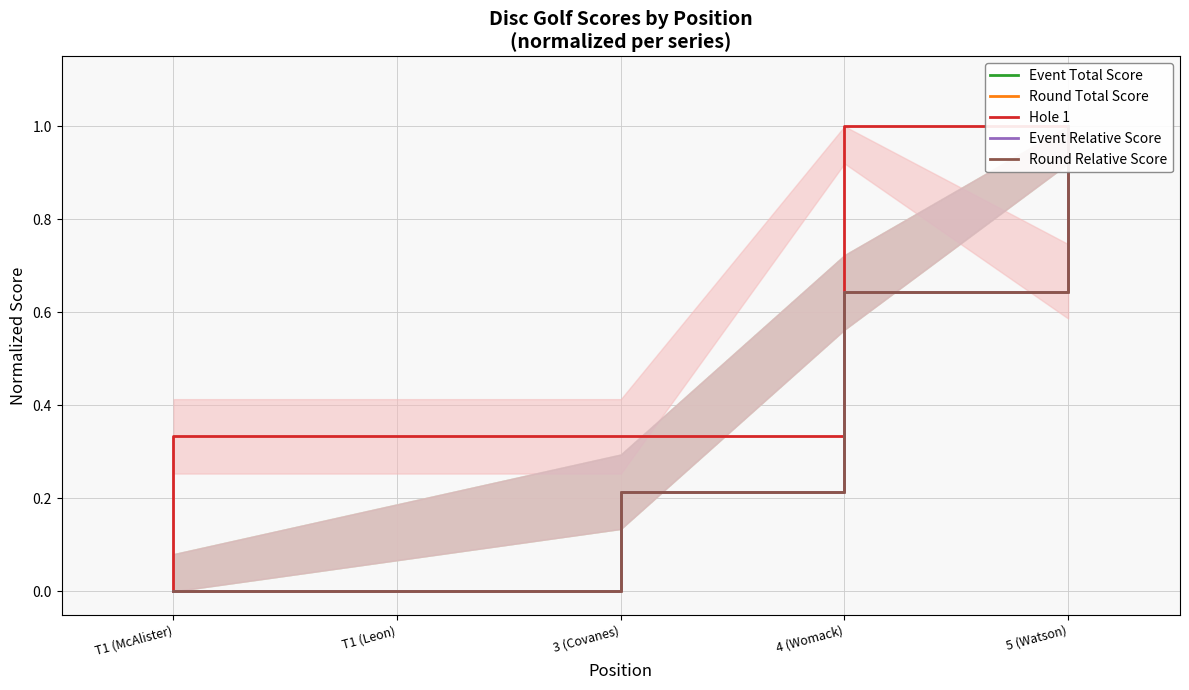

What is the sum of the Event Relative Score values at T1 (McAlister) and 5 (Watson)?

1.0